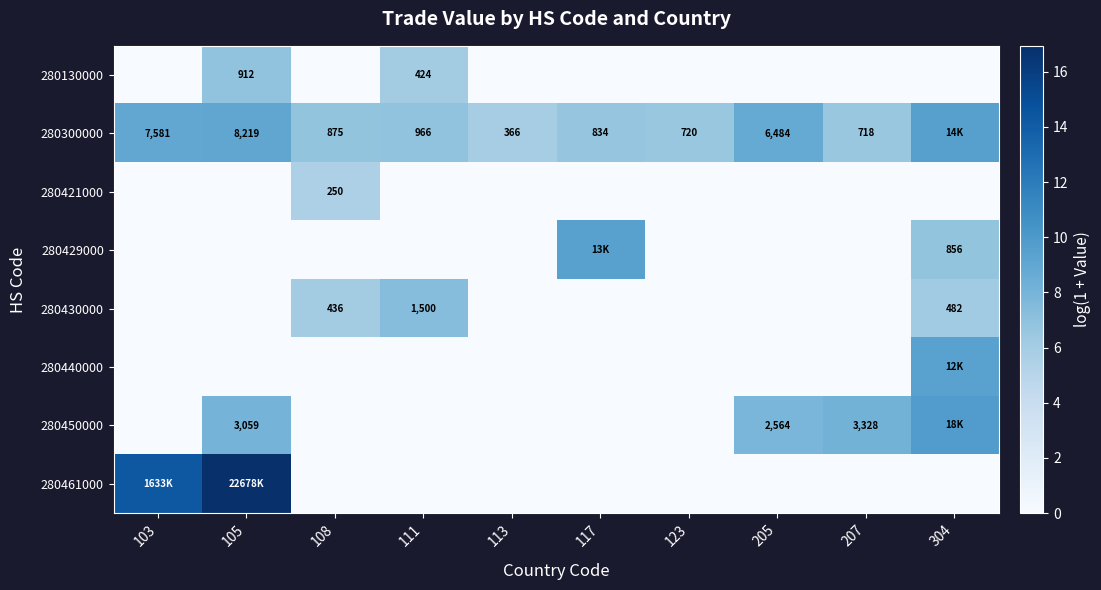

What is the difference between the second highest and minimum values in the 280430000 series?

6.2